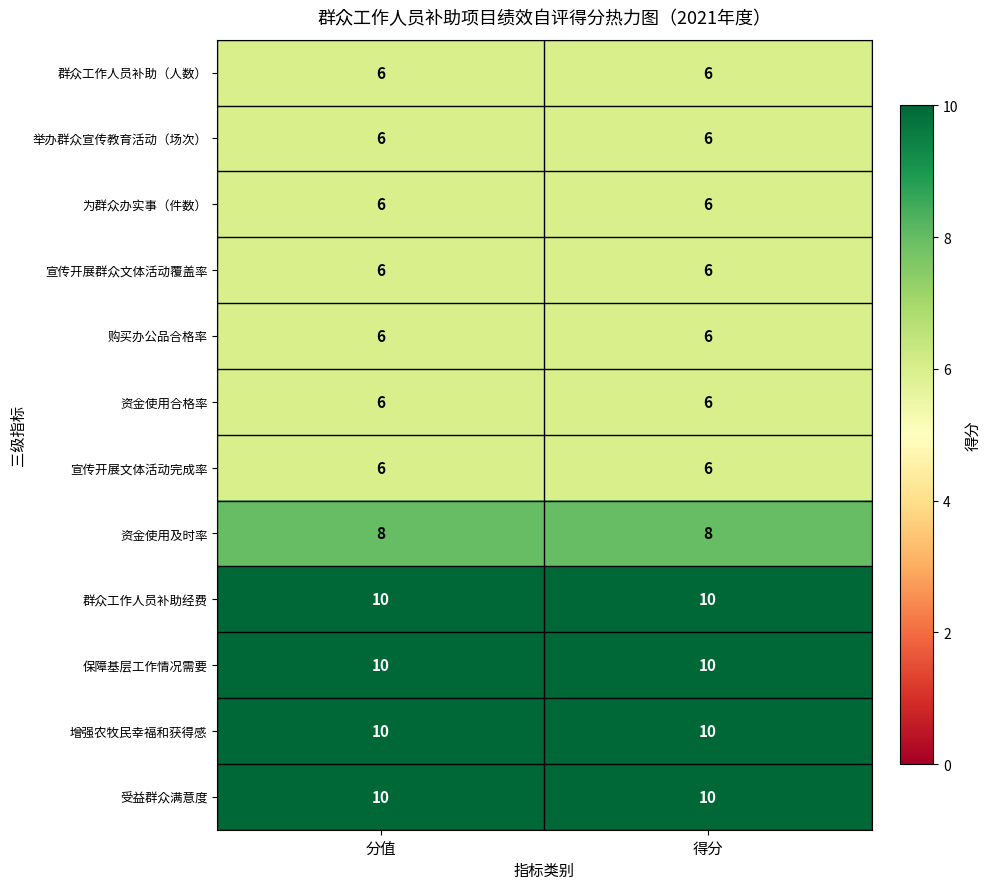

What is the difference between the highest and lowest values at 得分?

4